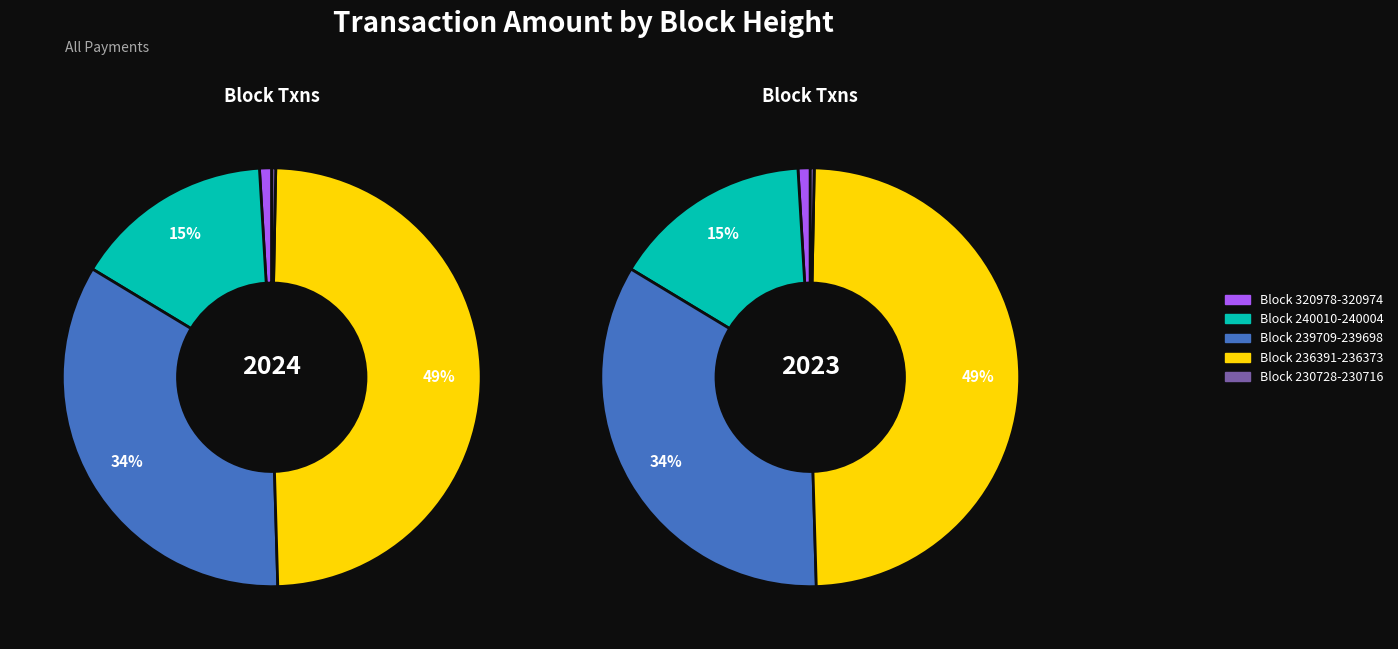

Which category has the biggest portion of the pie?

236373